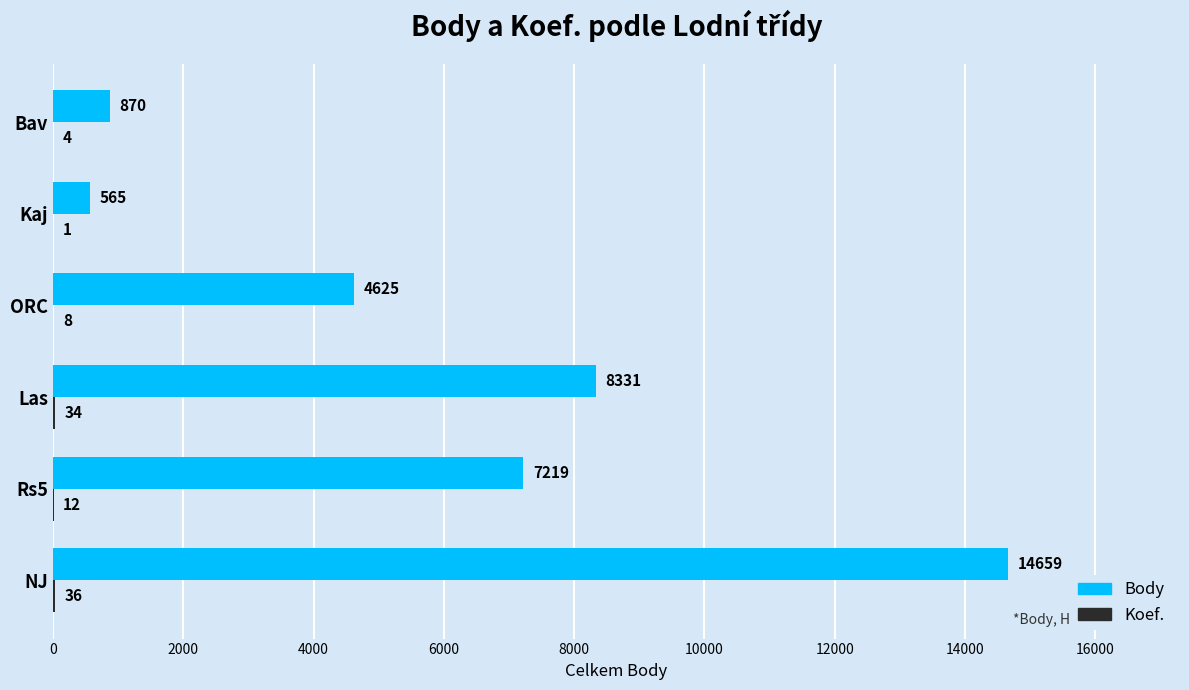

At which category does the chart reach its peak across all series?

NJ